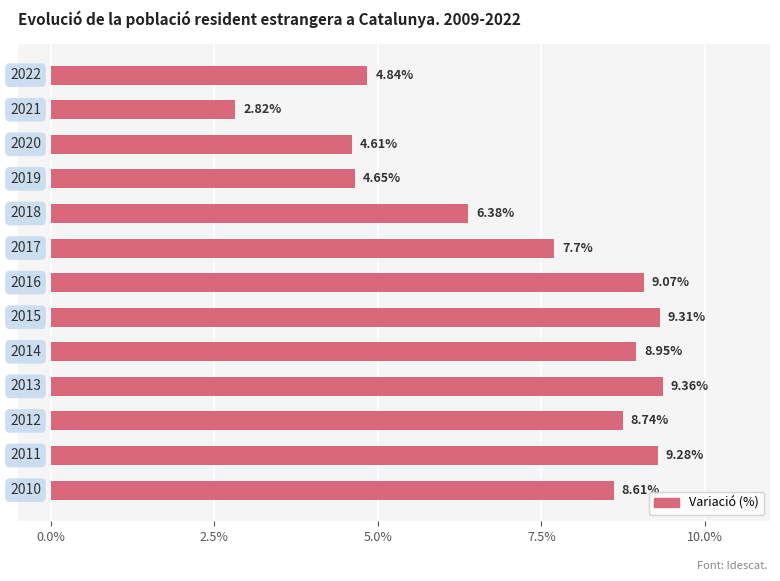

What is the average value?

7.3